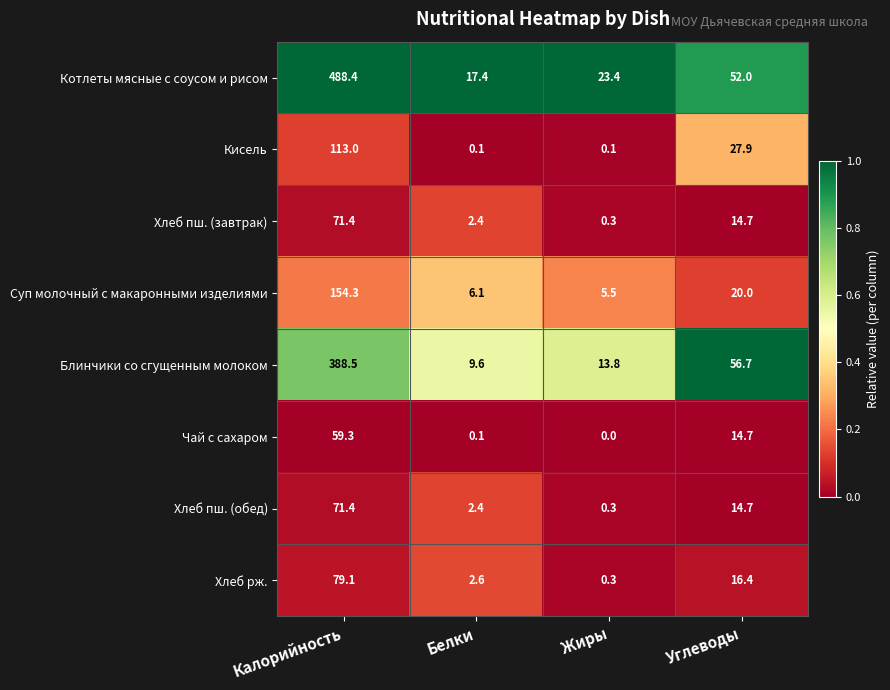

What is the total value across all series at Жиры?

43.7